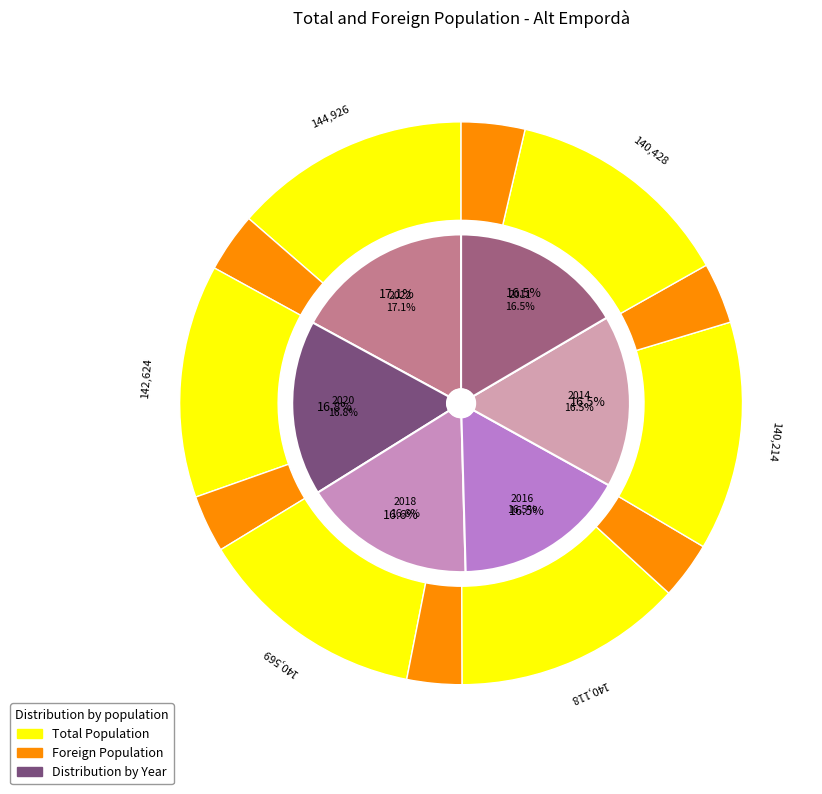

Is there any slice that represents more than half of the pie?

No